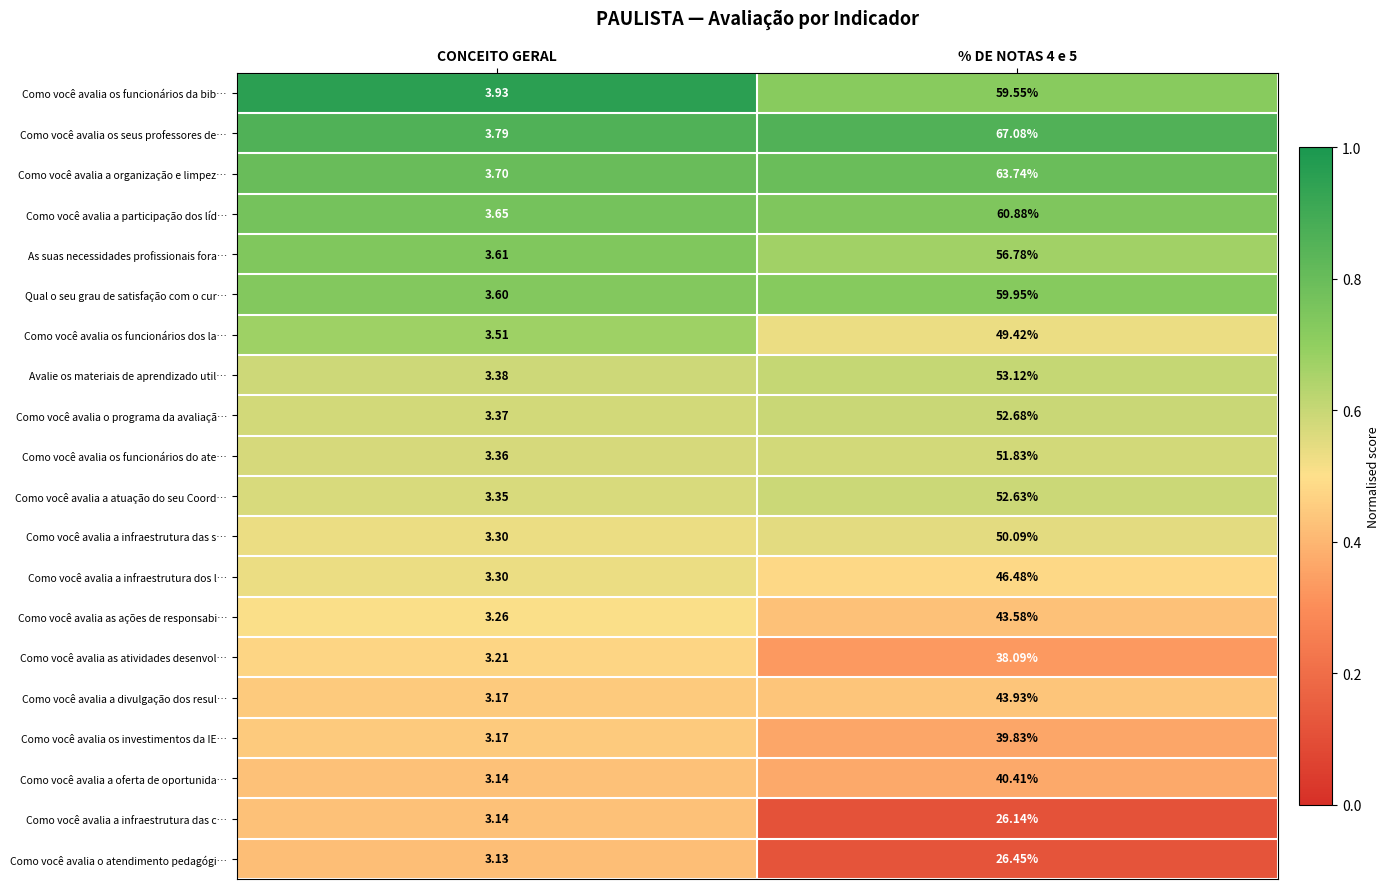

Which series has the largest total across all categories?

Como você avalia os seus professores de…